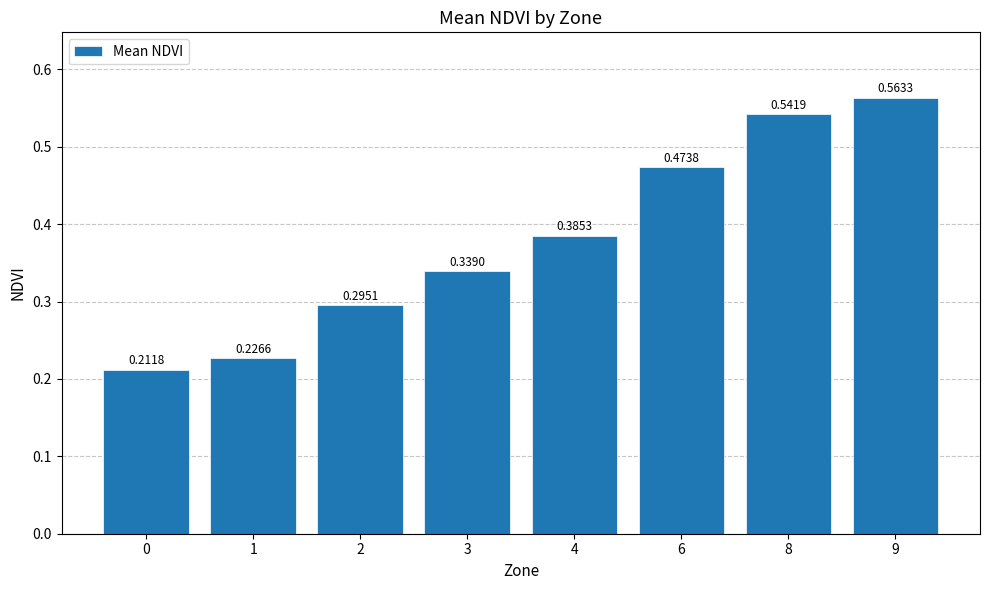

How many bars are there in total?

8